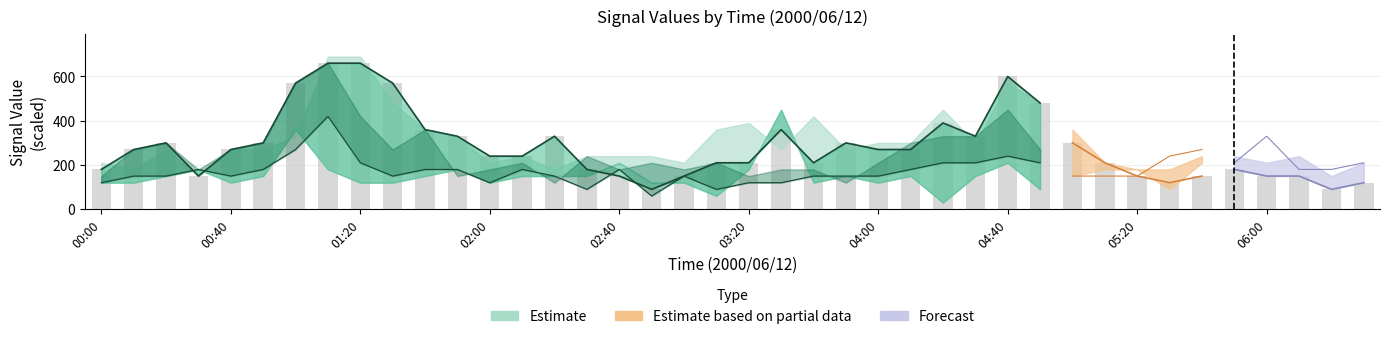

Is it true that the value at 13 is 343?

False